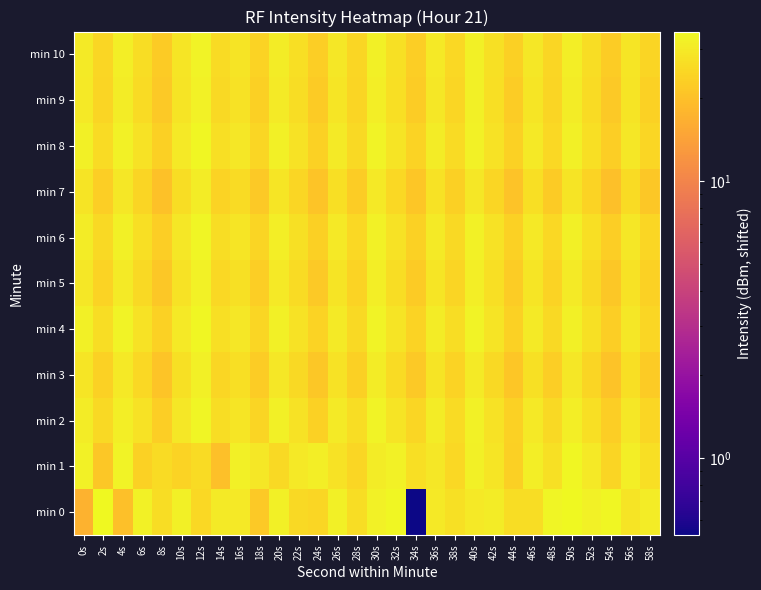

Which series has the largest range (max minus min)?

min 0